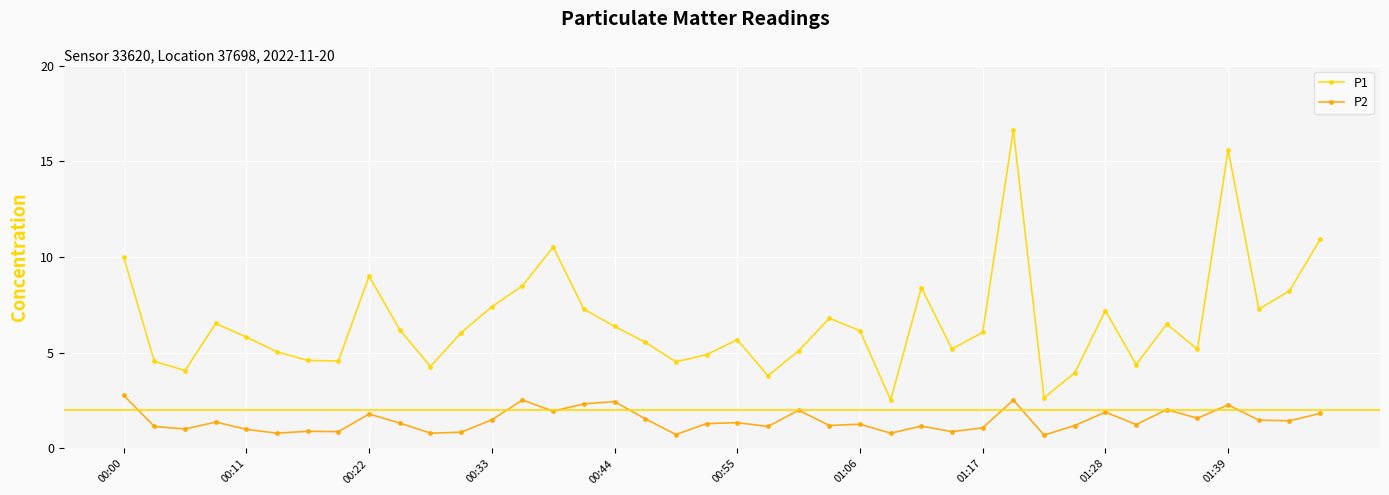

Does the chart display data point markers on the line(s)?

Yes